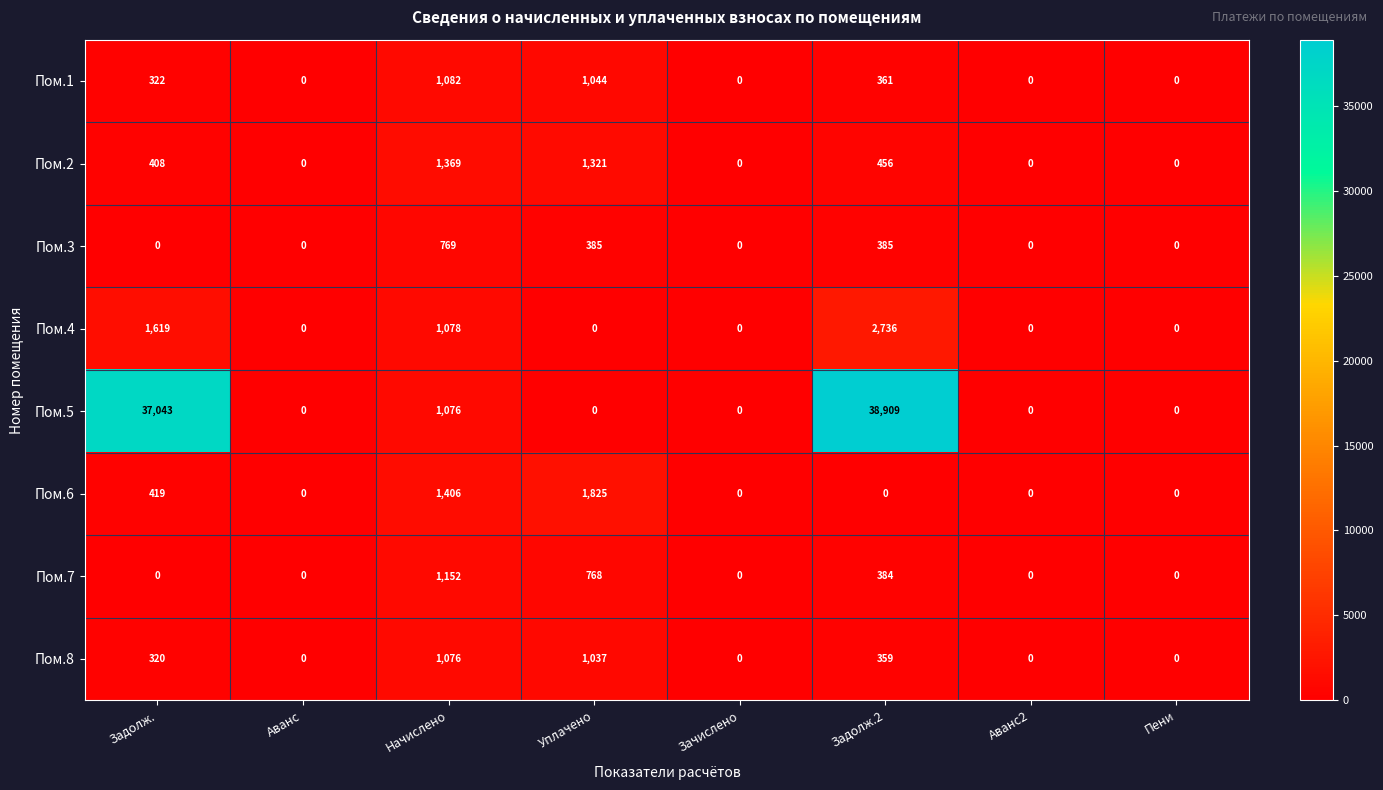

What is the difference between the Пом.3 values at Начислено and Аванс?

769